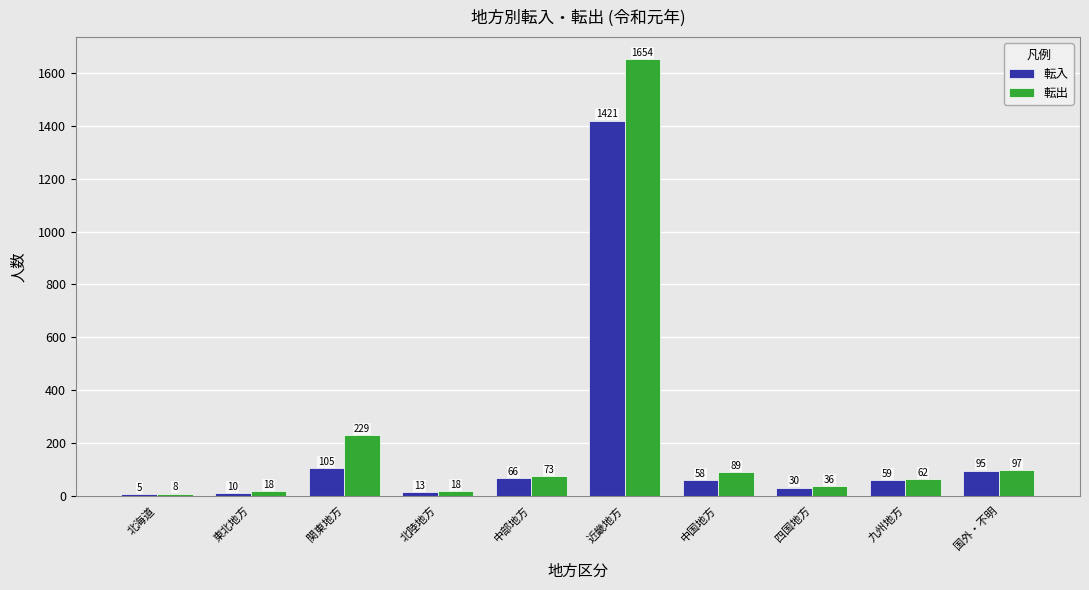

Where does the 転入 series first go above 59?

関東地方